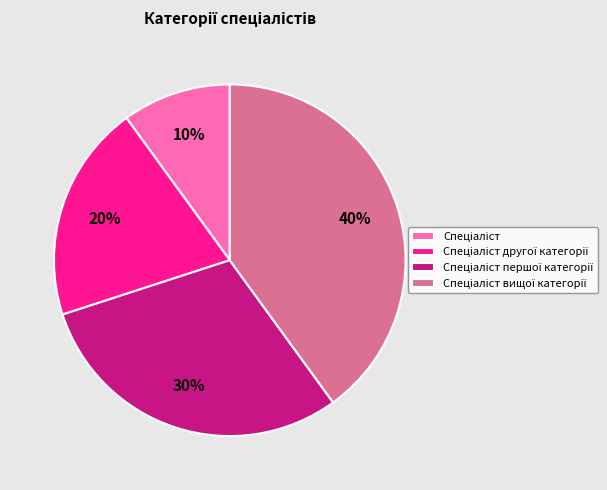

To the nearest percent, what is the difference between the largest and smallest slice percentages?

30%